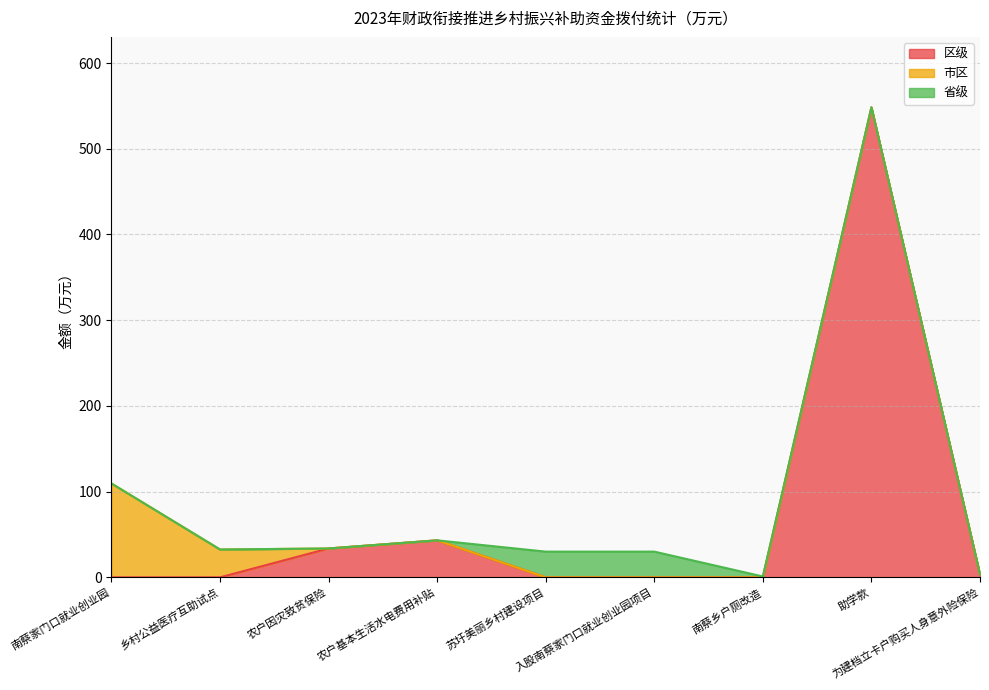

Which series has the largest total across all categories?

区级